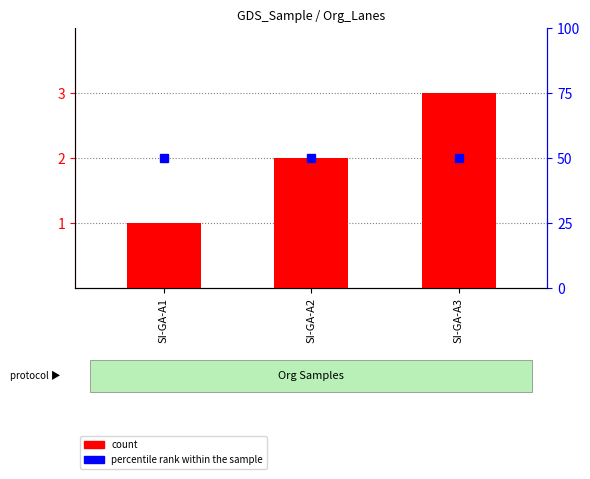

What is the value of the percentile rank within the sample bar at the 2nd from the left?

50